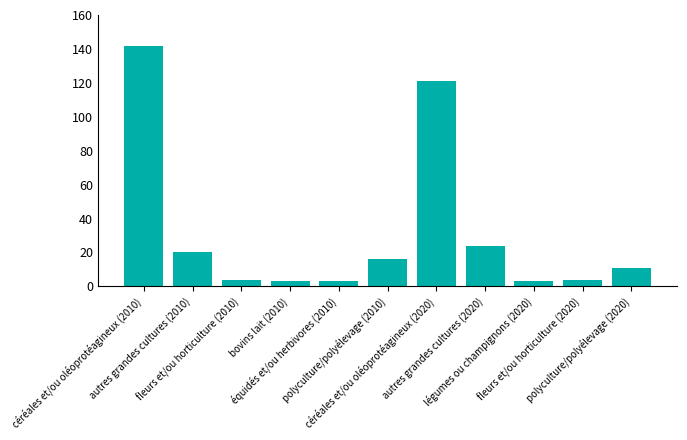

Reading left to right, extract all data points from this chart.

142	20	4	3	3	16	121	24	3	4	11